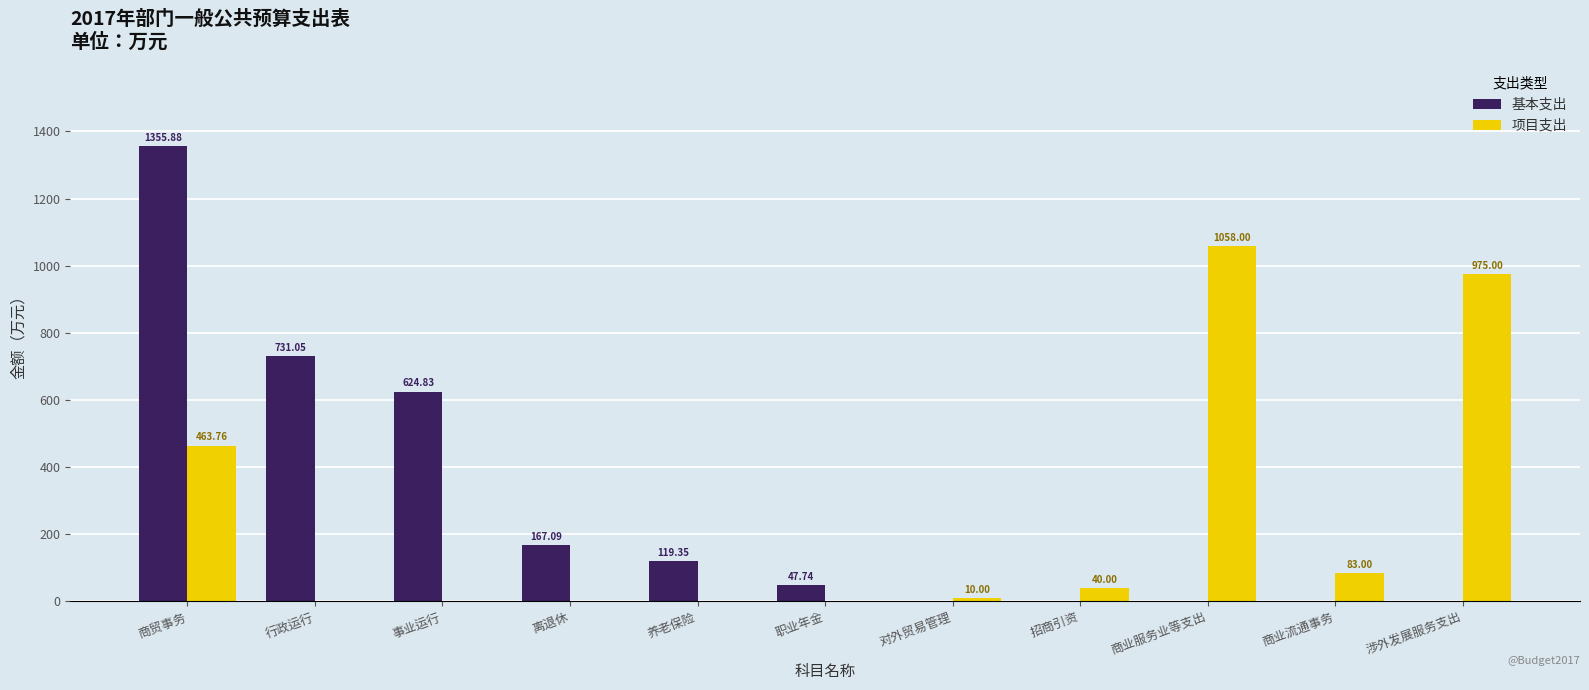

Where does the 项目支出 series first go above 10?

商贸事务